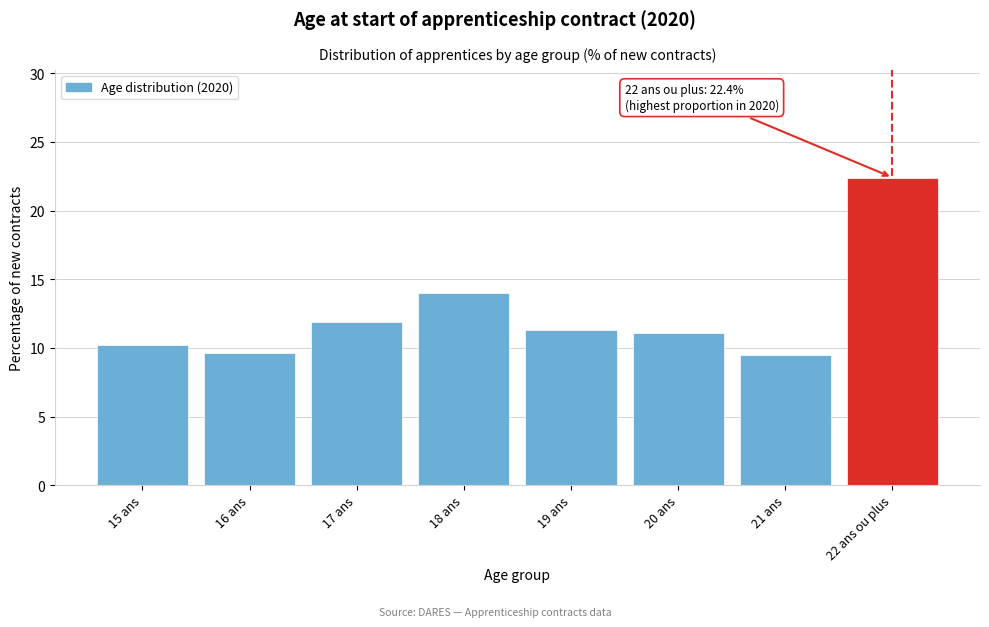

What is the label of the 8th bar from the left?

22 ans ou plus